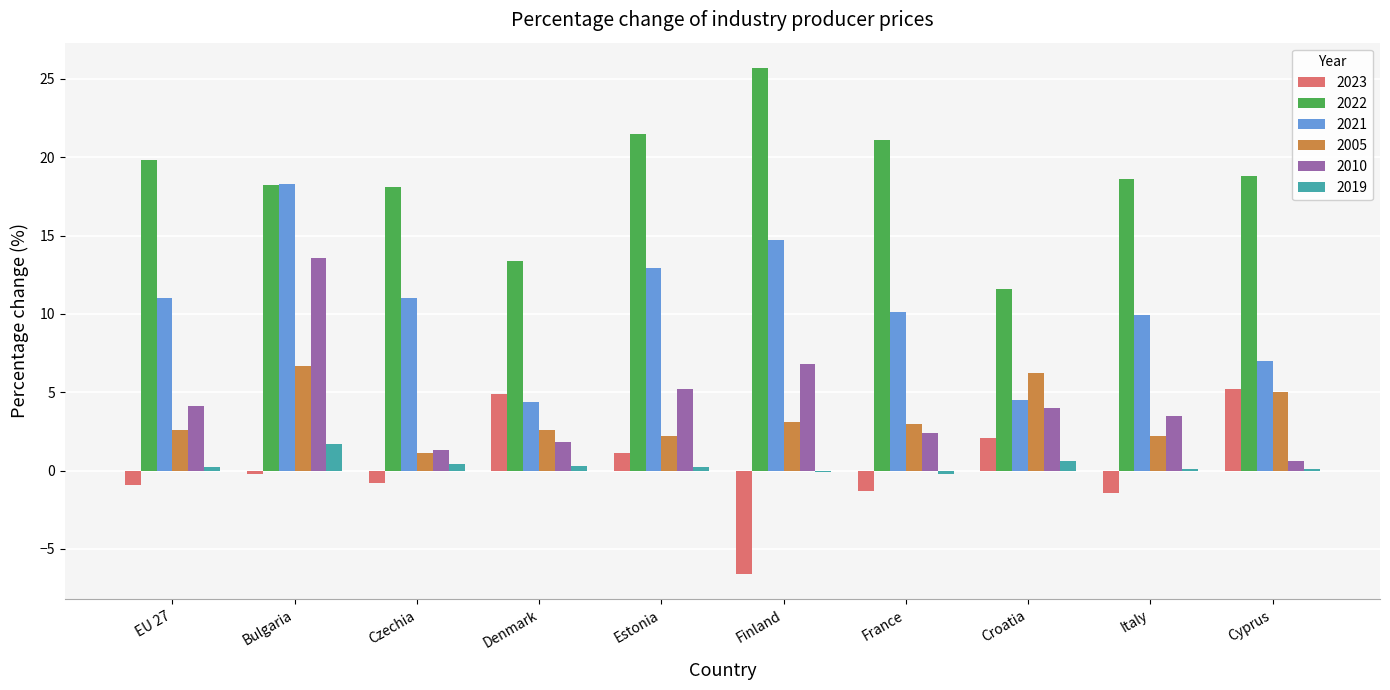

What is the sum of all 2010 values?

43.3